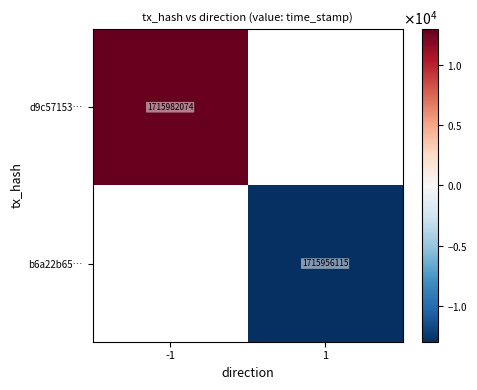

Which category has the lowest value across all series?

1